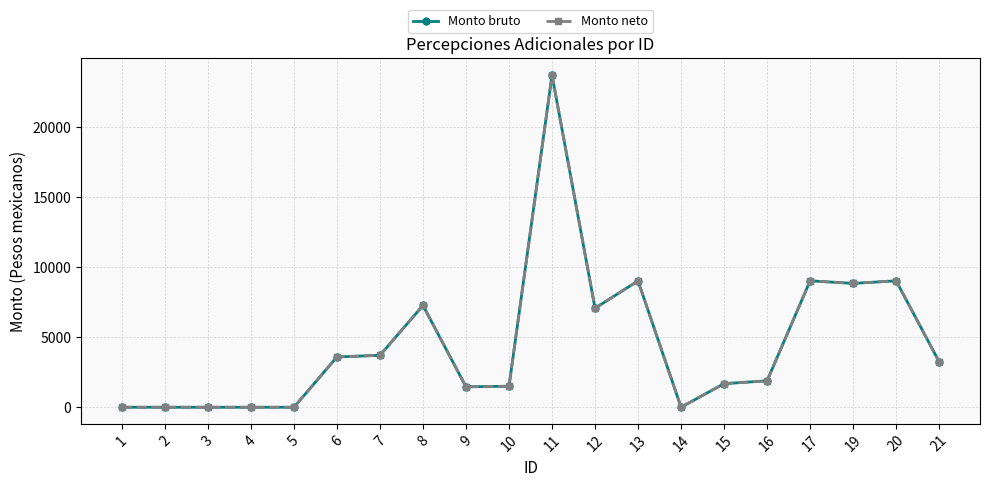

Does the chart have visible grid lines?

Yes